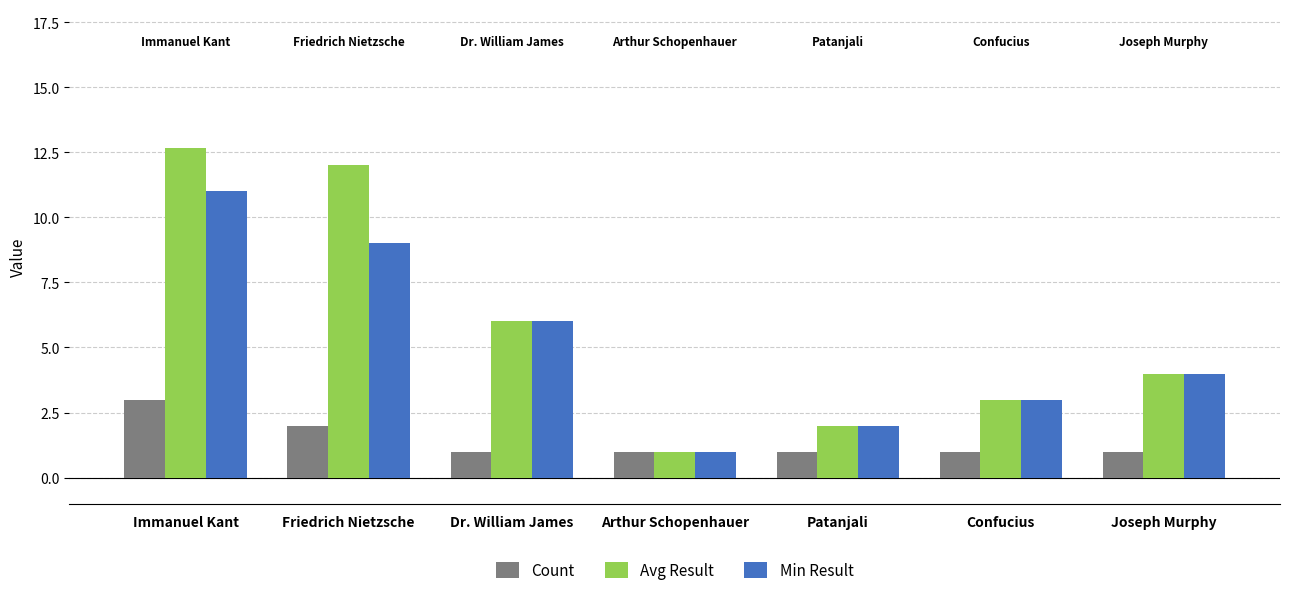

What is the approximate value of Min Result at Dr. William James?

6.0